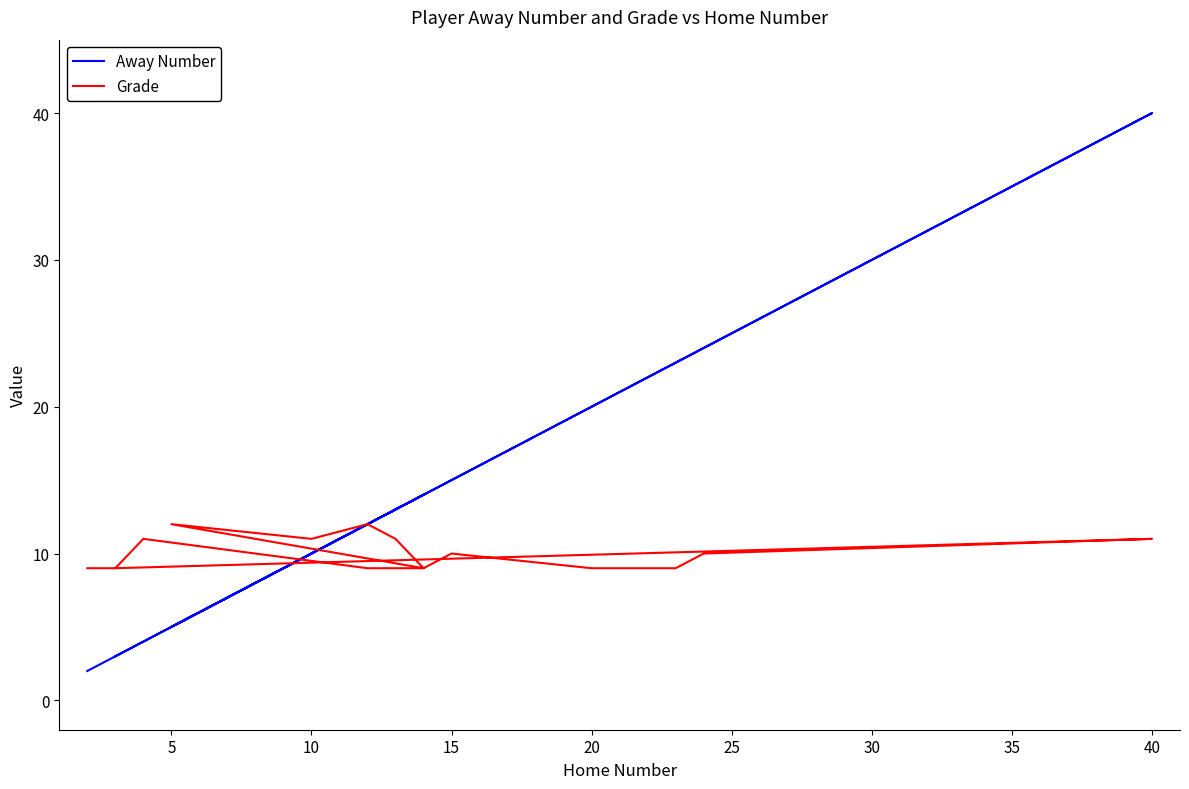

Which series changed the most between 25 and 45?

Away Number